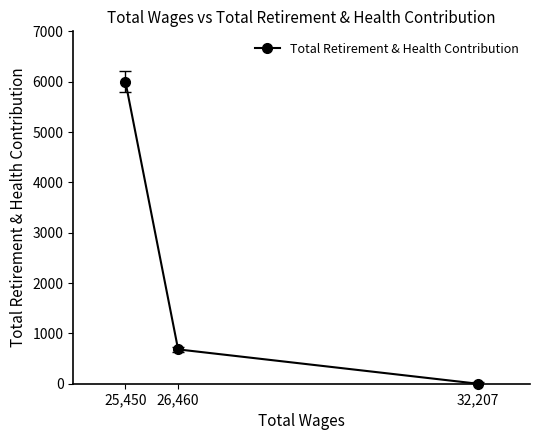

Between 25,450 and 32,207, which is larger?

25,450